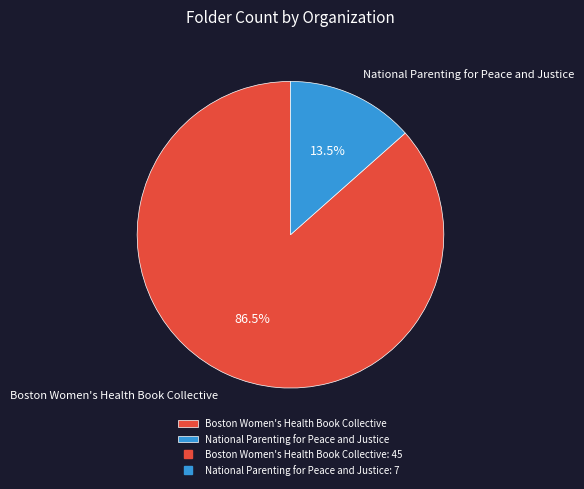

Approximately how many times larger is the value at Boston Women's Health Book Collective compared to National Parenting for Peace and Justice?

6.4